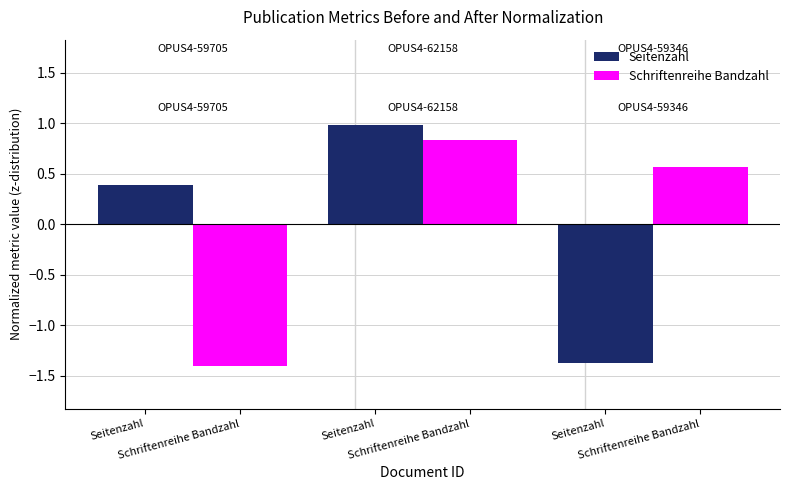

How many series are shown in this chart?

2